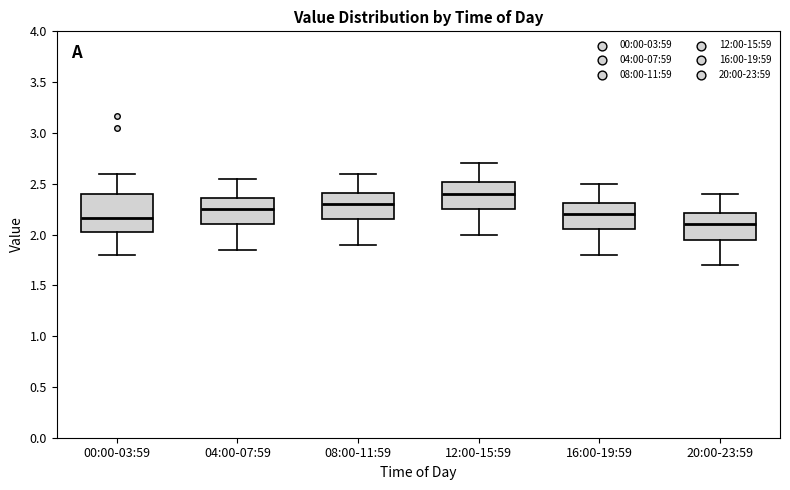

Reading left to right, read every box against the y-axis: the position of its median line, the range the box covers, and the ends of its whiskers. The values are not printed on the chart, so give them approximately, as read against the axis.

00:00-03:59: median 2.15, box 2.00 to 2.40, whiskers 1.80 to 2.60
04:00-07:59: median 2.25, box 2.10 to 2.35, whiskers 1.85 to 2.55
08:00-11:59: median 2.30, box 2.15 to 2.40, whiskers 1.90 to 2.60
12:00-15:59: median 2.40, box 2.25 to 2.50, whiskers 2.00 to 2.70
16:00-19:59: median 2.20, box 2.05 to 2.30, whiskers 1.80 to 2.50
20:00-23:59: median 2.10, box 1.95 to 2.20, whiskers 1.70 to 2.40